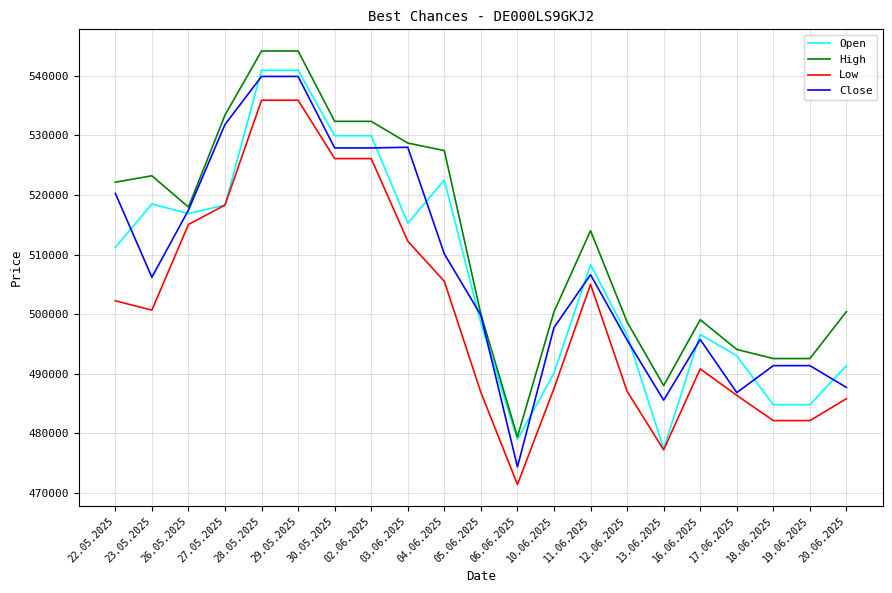

Between 29.05.2025 and 19.06.2025, which series saw the biggest shift?

Open